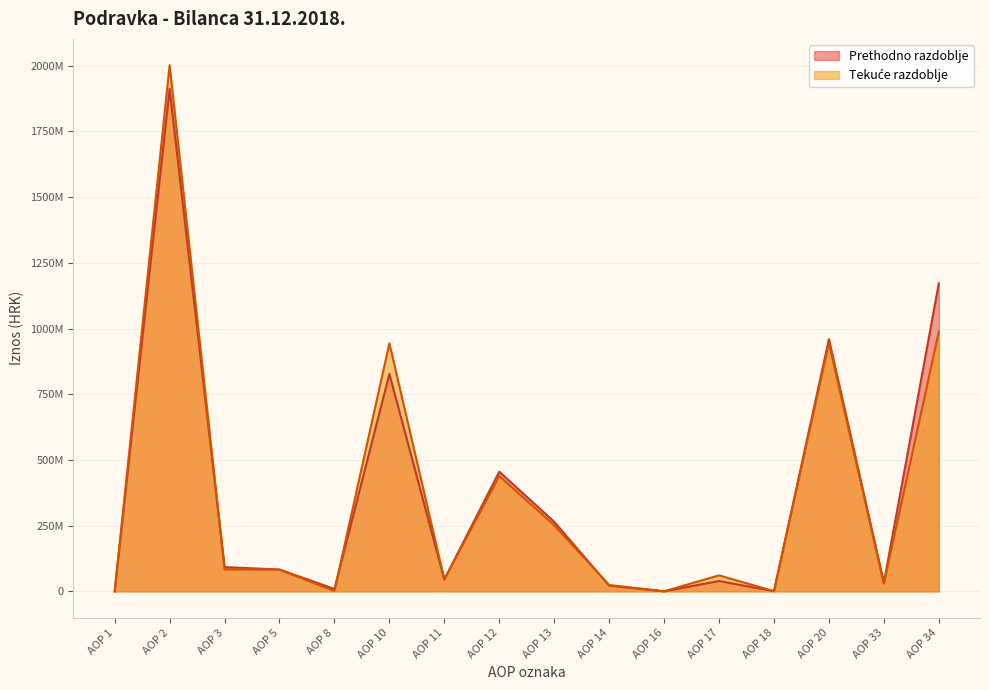

Which series has the largest range (max minus min)?

Tekuce razdoblje